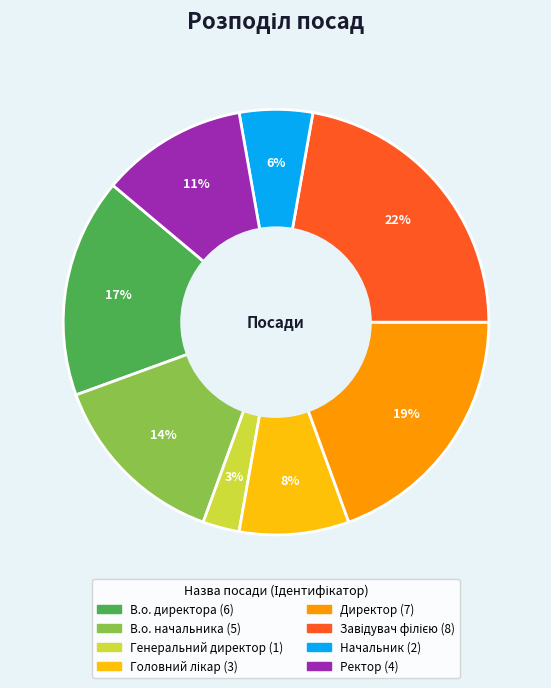

To the nearest percent, what portion does Ректор represent?

11%